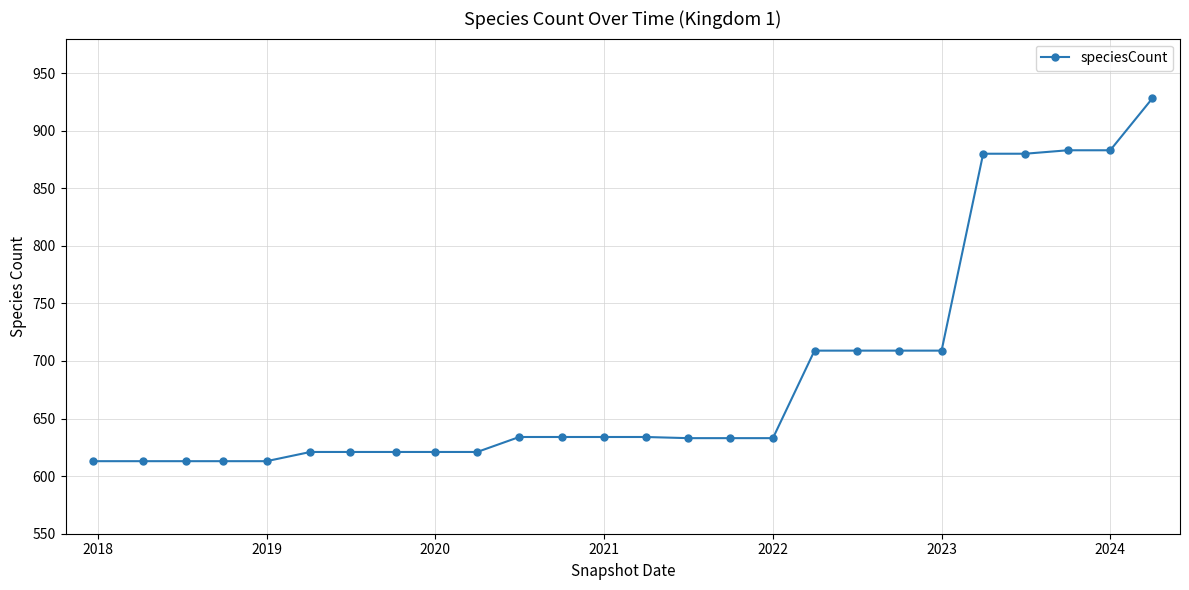

How many data points are less than 634?

13